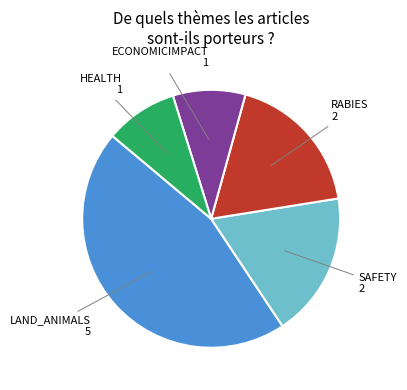

How many slices are in this pie chart?

5